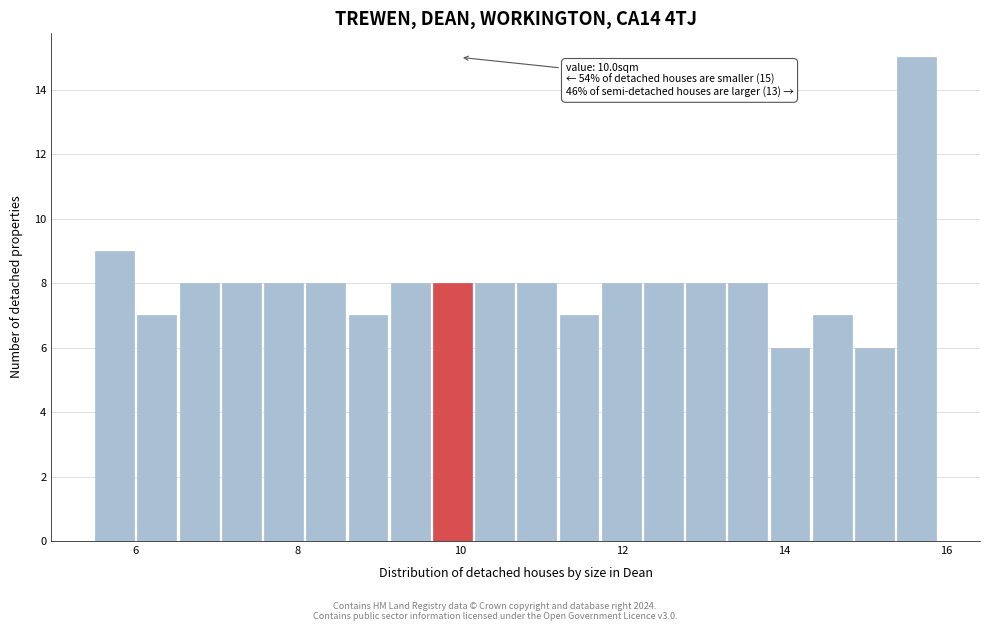

Read against the x-axis, roughly where is the centre of the tallest bar?

15.6